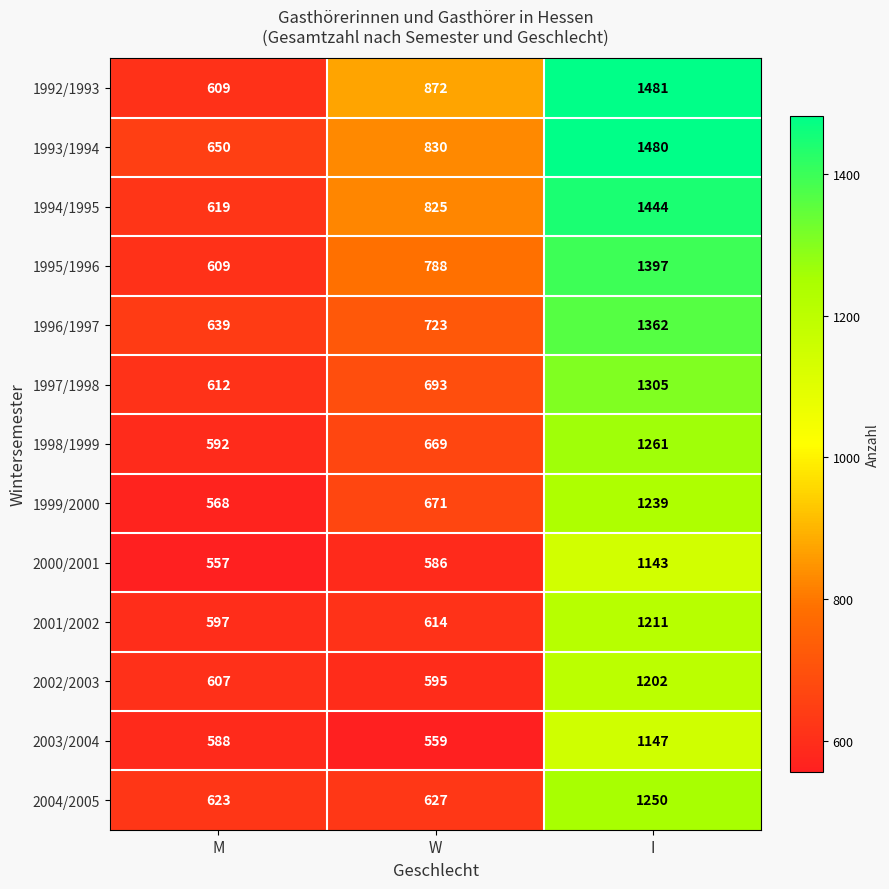

Which series has the widest spread of values?

1992/1993